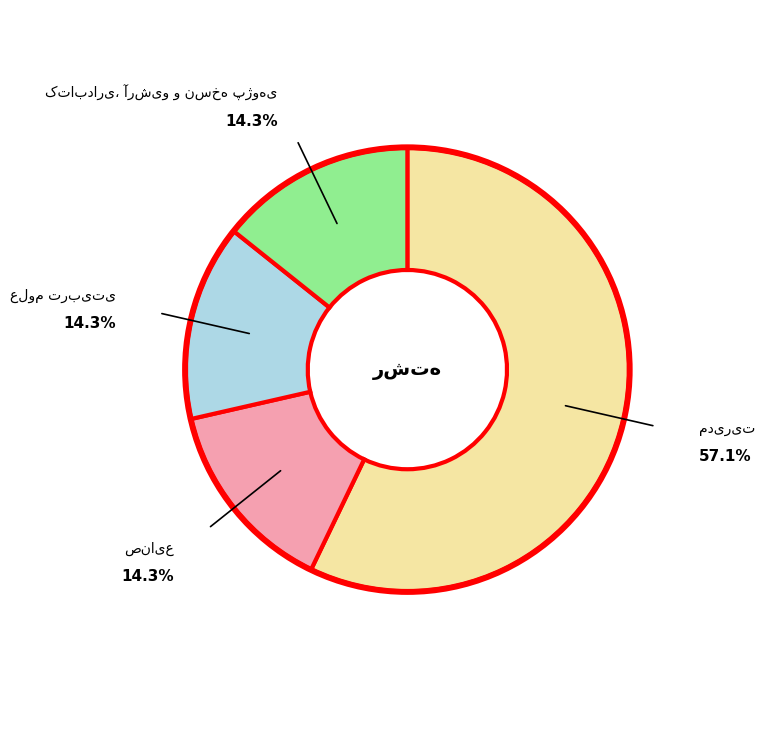

Count the number of slices in the pie.

4